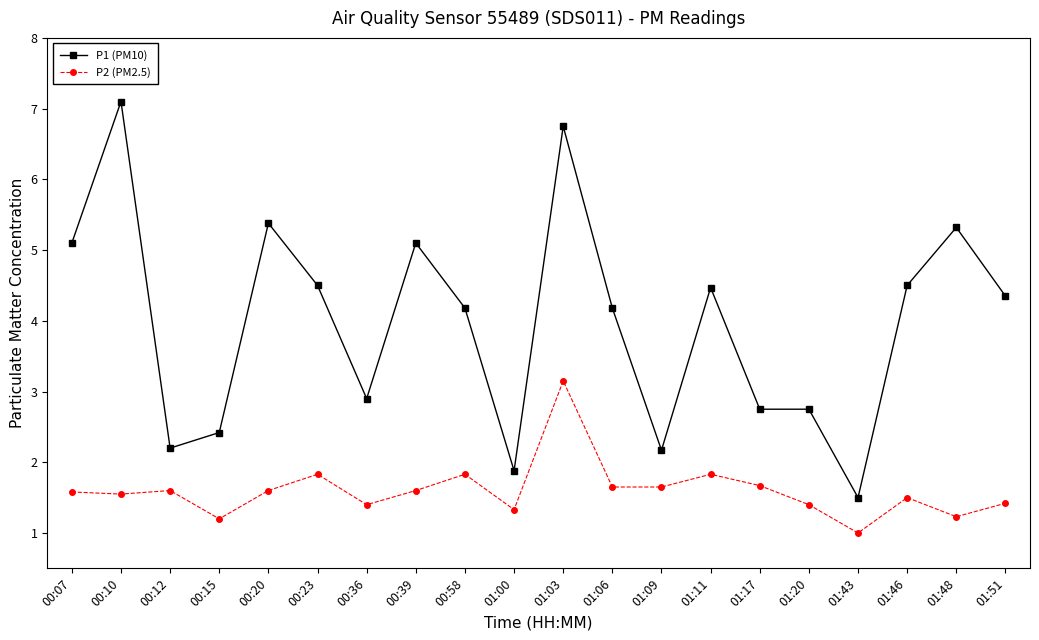

At how many categories does at least one series exceed 5?

6